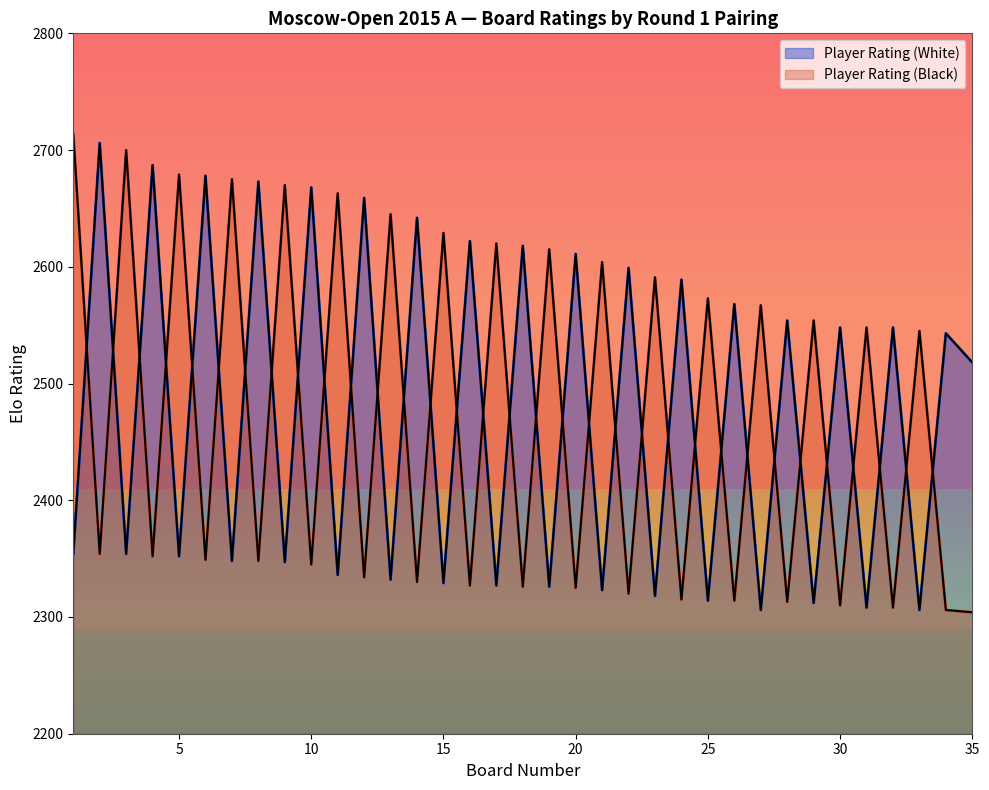

List the series in order of their peak value, lowest first.

Player Rating (White), Player Rating (Black)